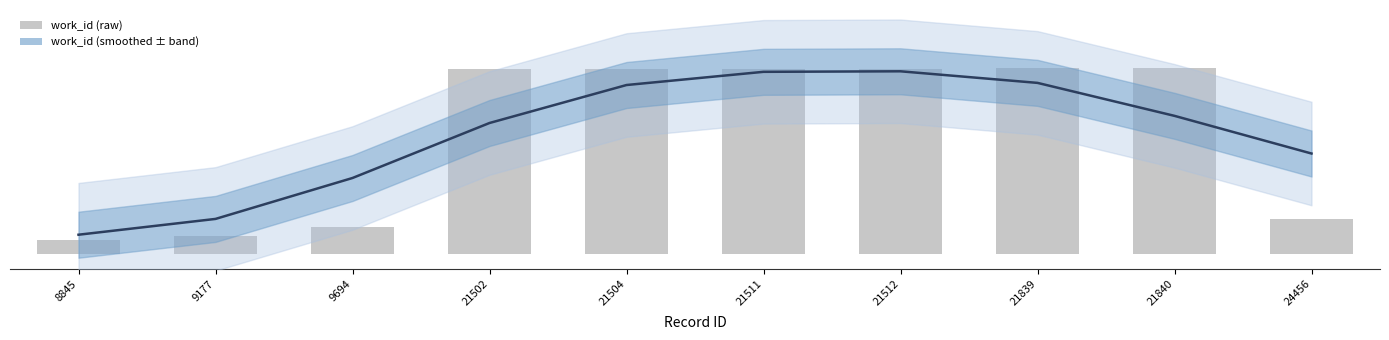

What value does the work_id (smoothed) series have at 21504?

58.9